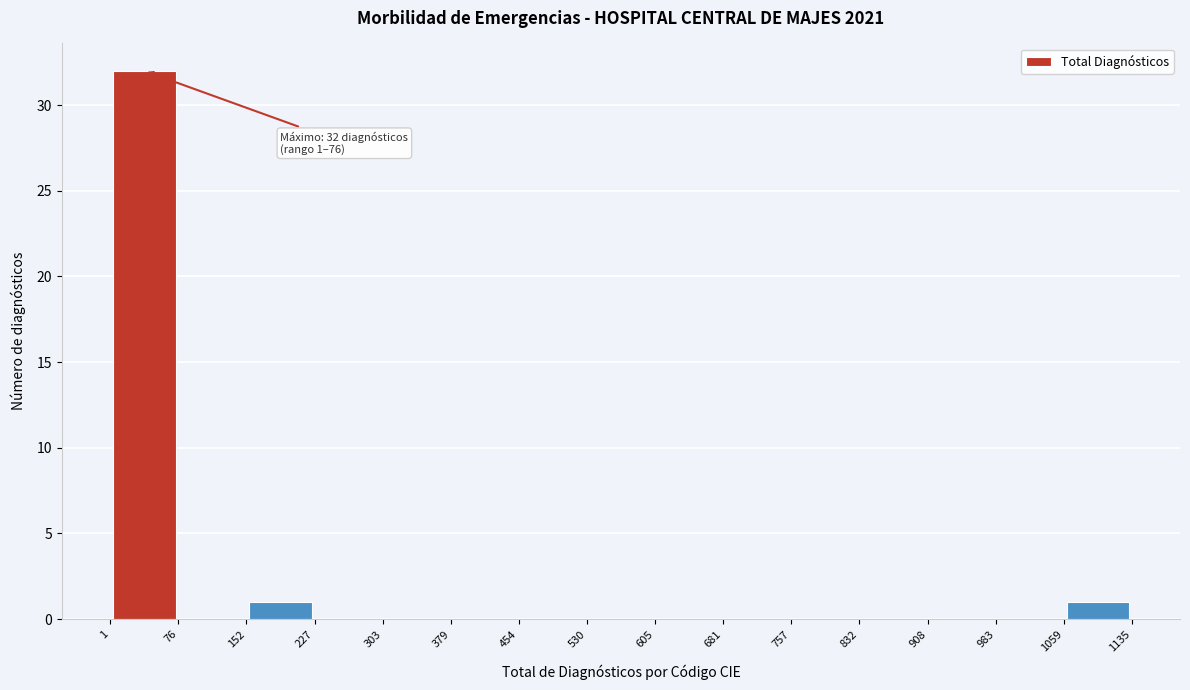

Which range on the x-axis has the tallest bar?

1 to 76